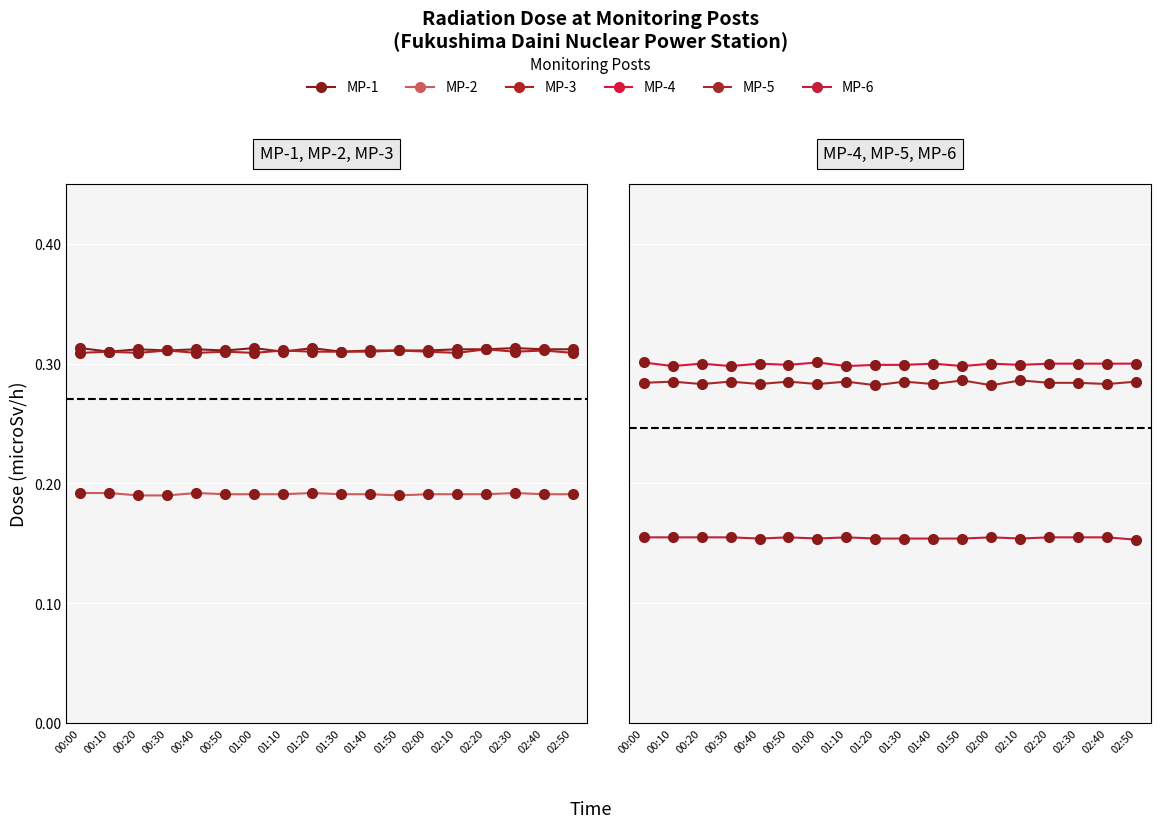

What is the value of the MP-2 point at the 11th from the left?

0.2